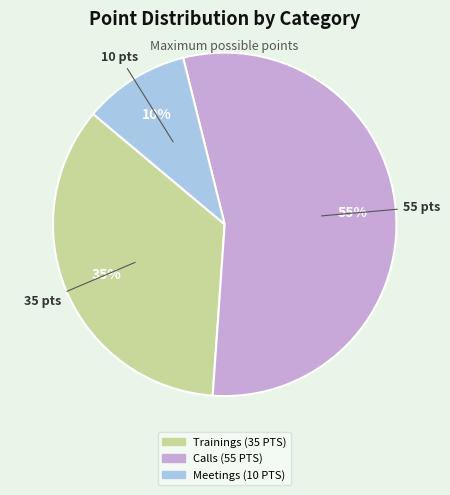

Rank the categories by value from highest to lowest.

Calls (55 PTS), Trainings (35 PTS), Meetings (10 PTS)